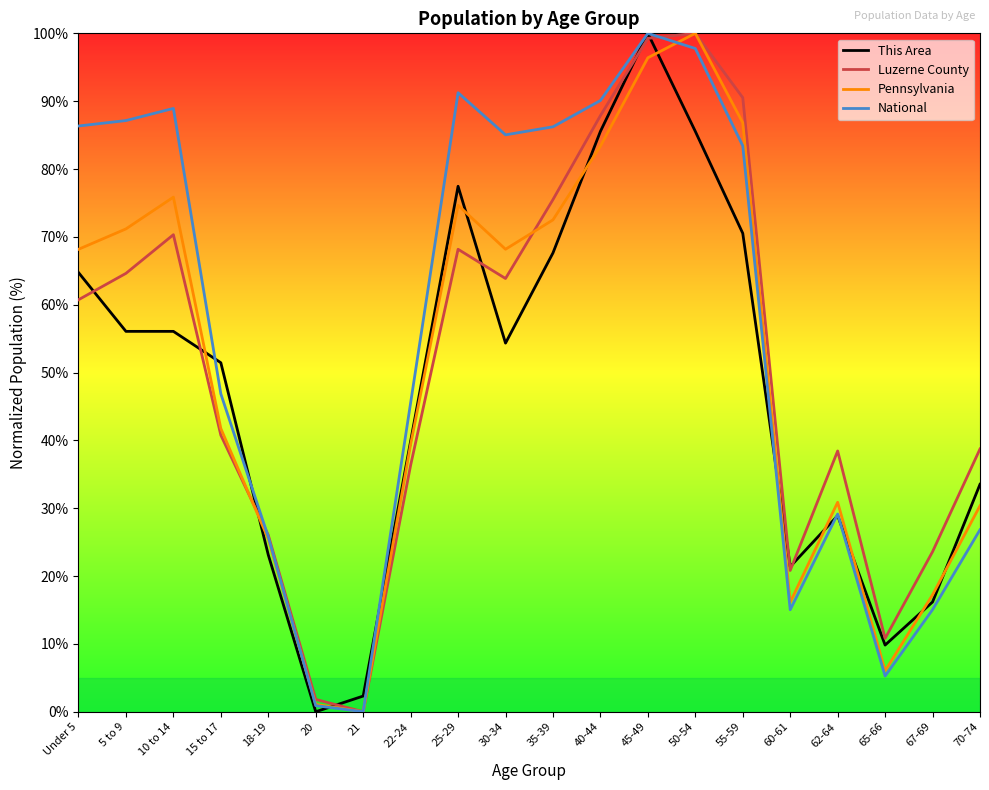

Where is This Area nearest to the value 50?

15 to 17